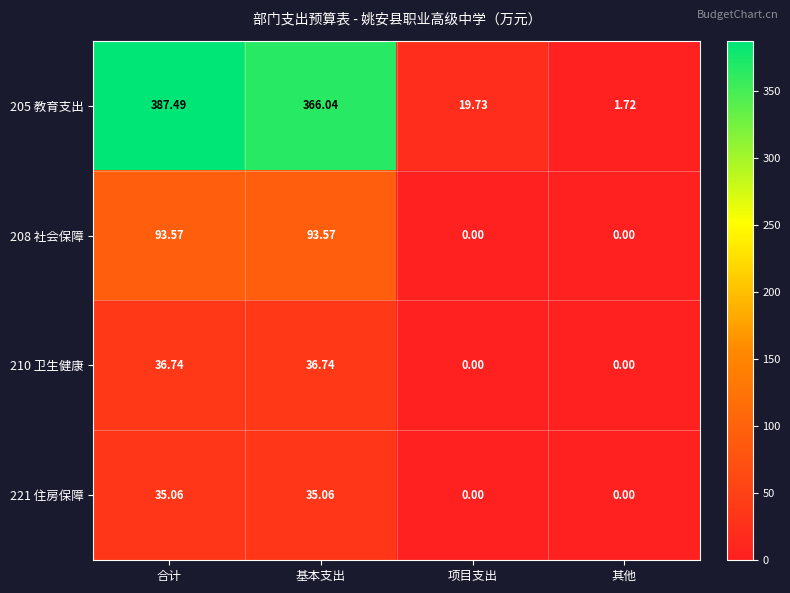

What is the spread (max minus min) of values at 项目支出?

19.7